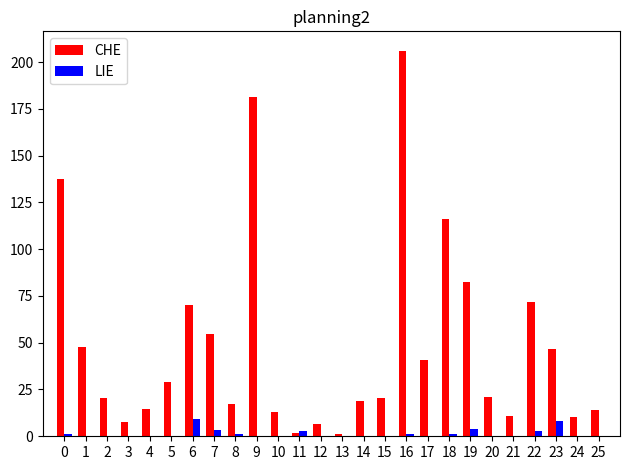

Which series has the largest range (max minus min)?

CHE